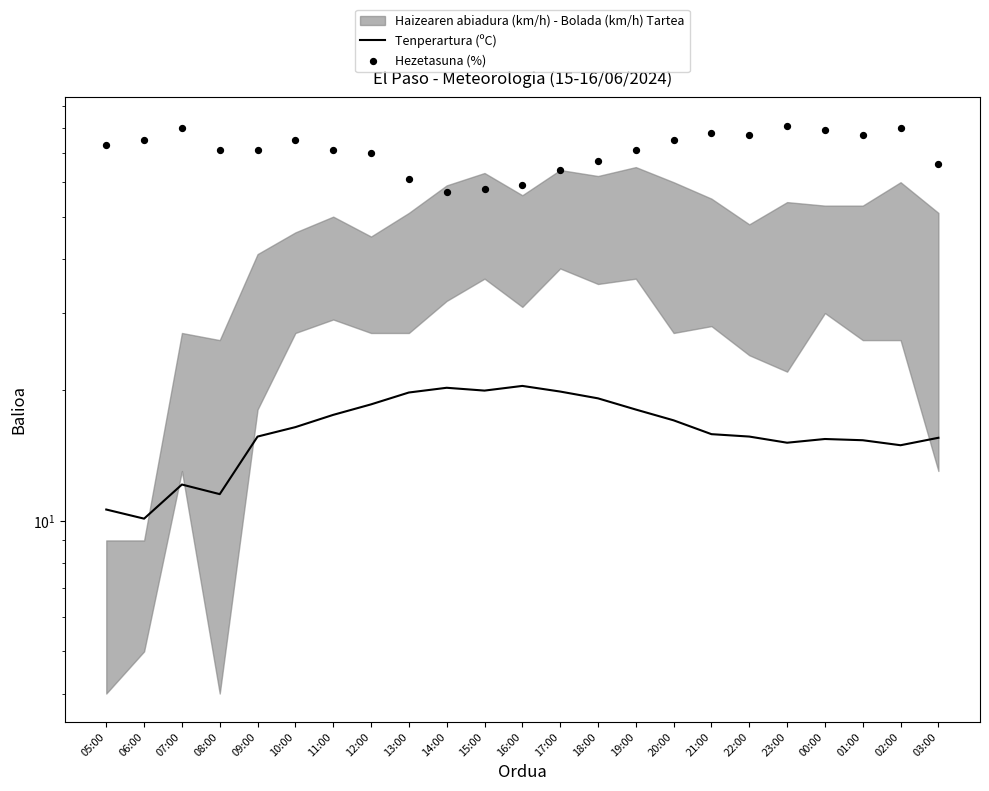

At which category is the sum across all series the highest?

23:00